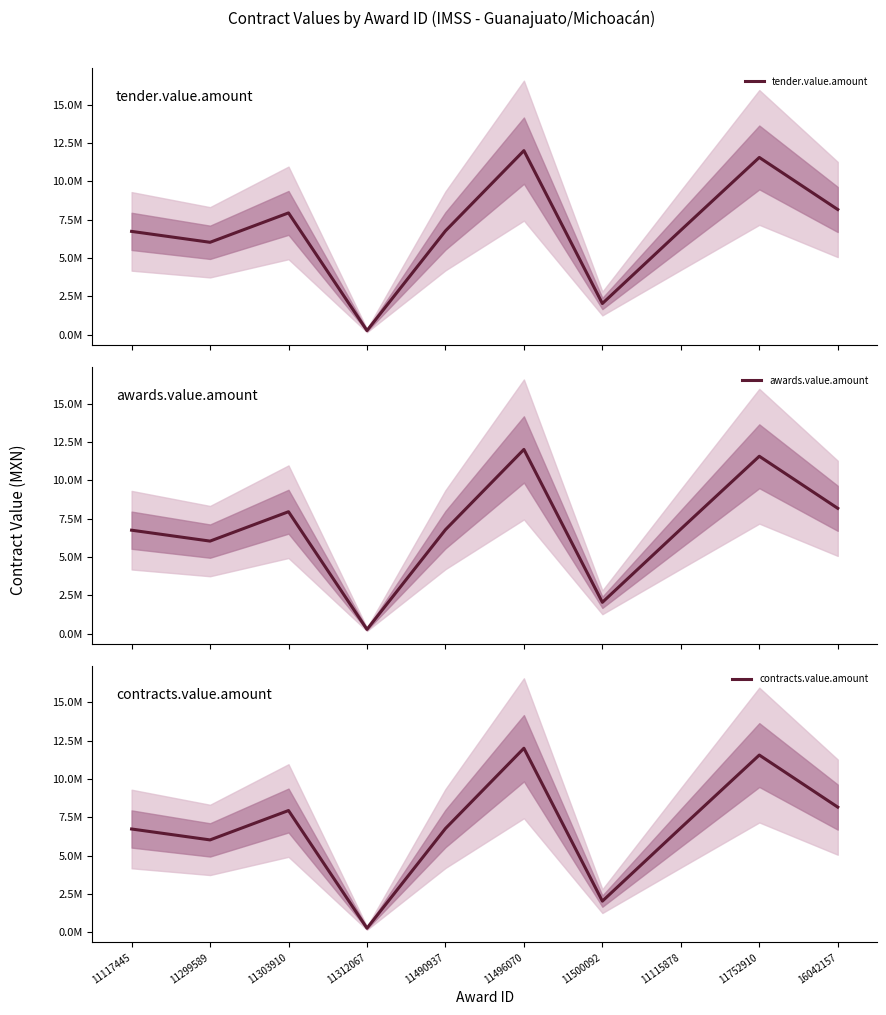

What position from the right is 11117445?

10